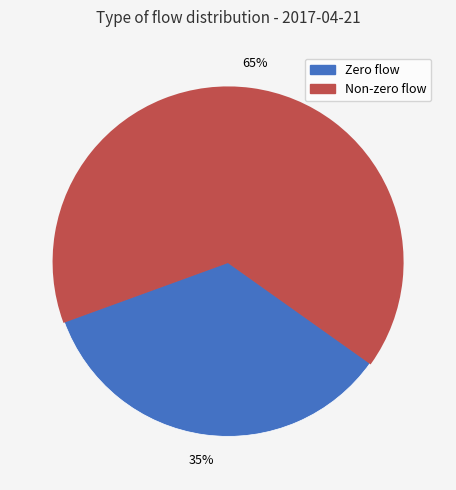

Is there a majority slice in this chart?

Yes